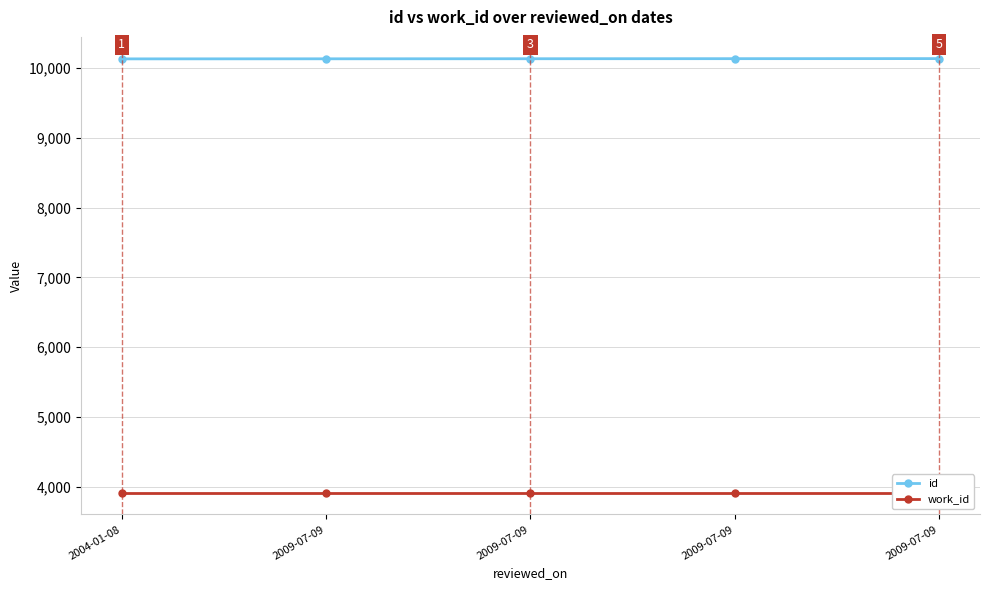

What is the label of the 4th point from the right?

2009-07-09